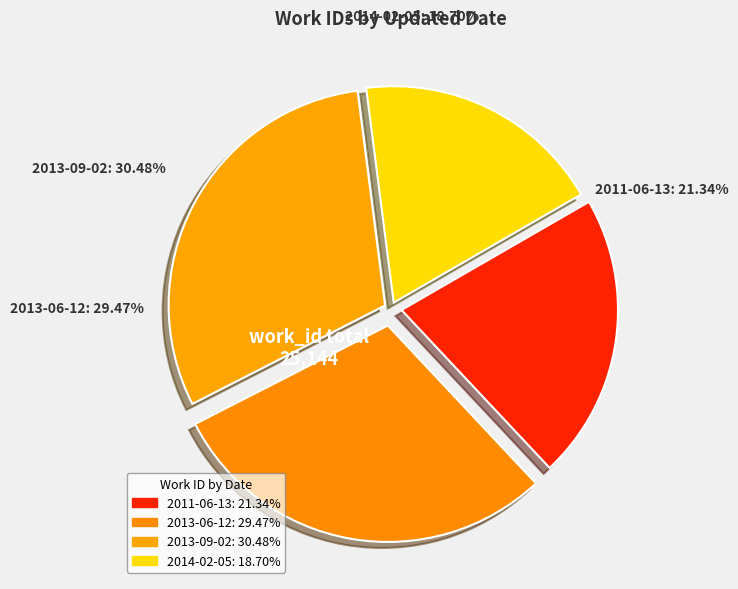

Which slice is the smallest?

2014-02-05